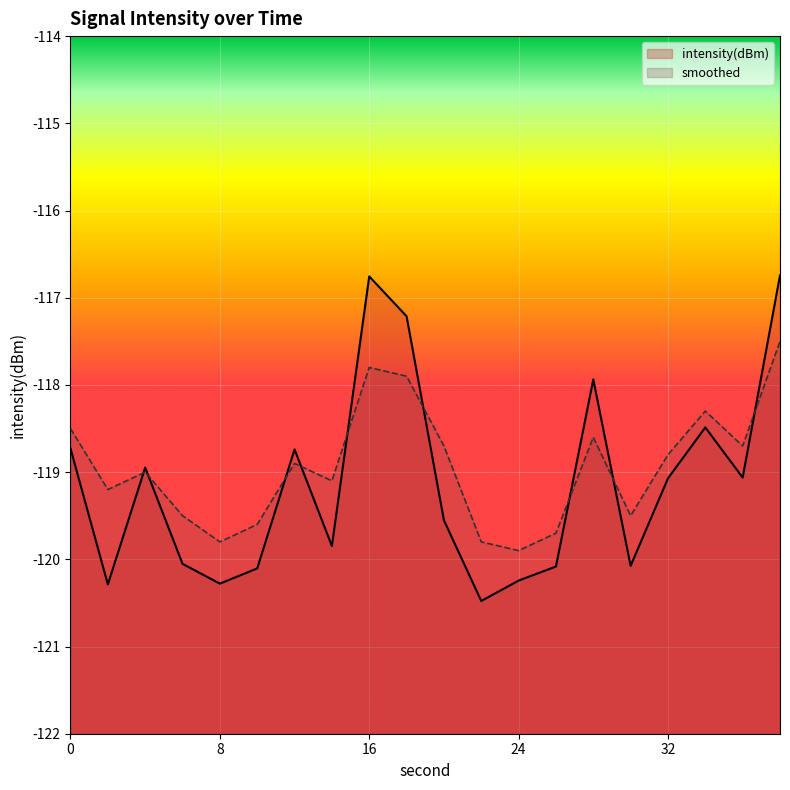

Which series has the widest spread of values?

intensity(dBm)